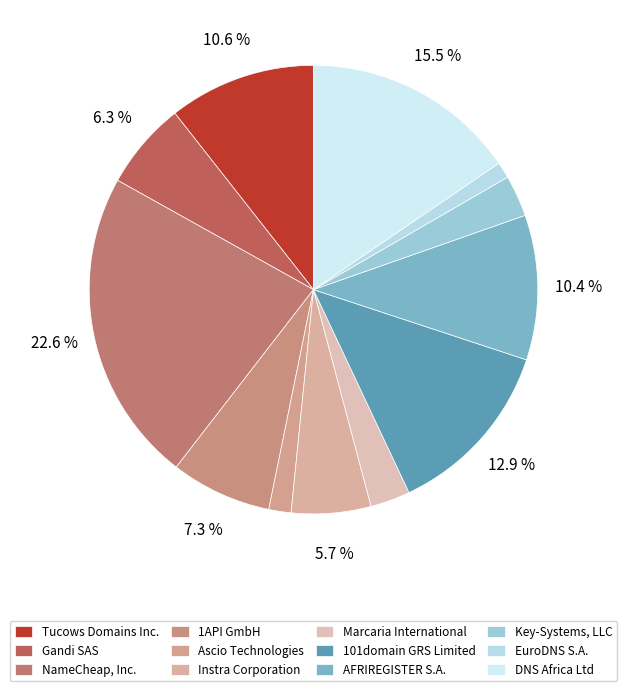

Count the number of slices in the pie.

12